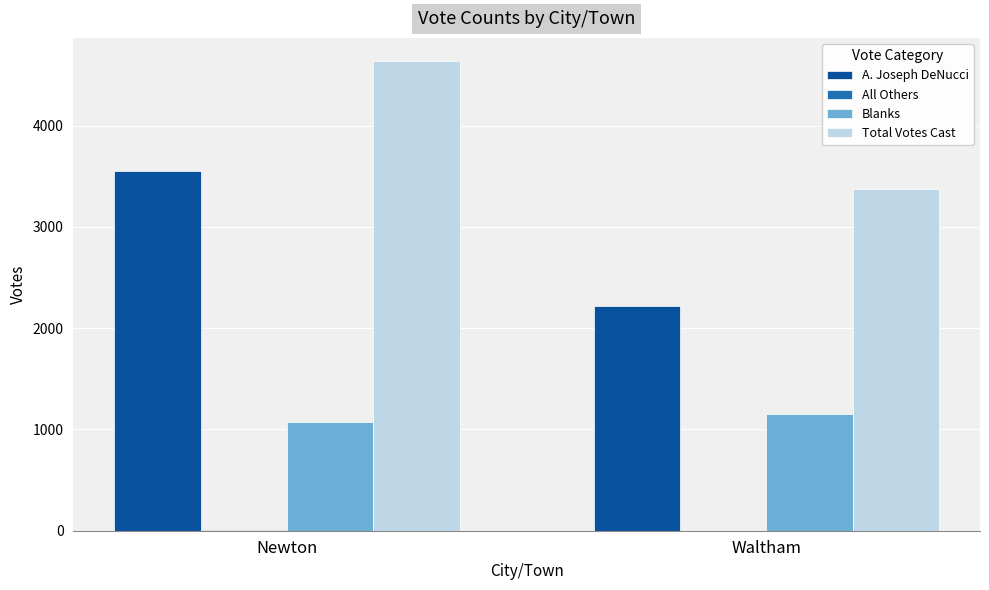

At which category is the sum across all series the highest?

Newton